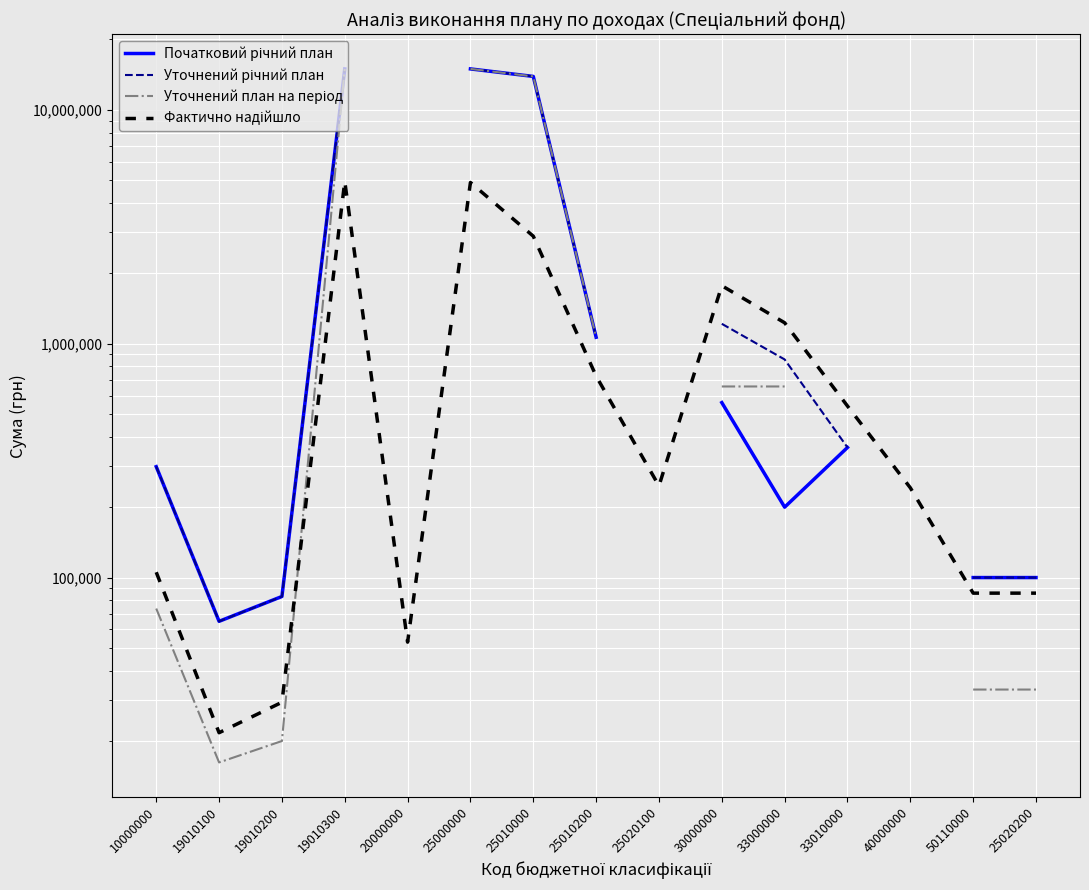

What are all the series names shown in the legend?

Початковий річний план, Уточнений річний план, Уточнений план на період, Фактично надійшло